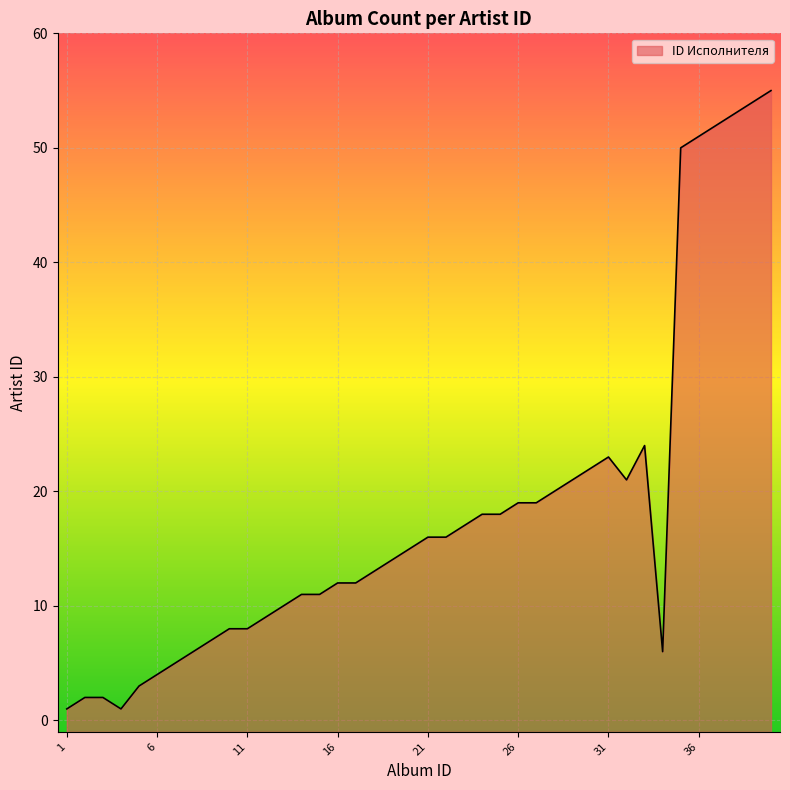

List the labels in order of value, largest first.

40, 39, 38, 37, 36, 35, 33, 31, 30, 29, 32, 28, 26, 27, 24, 25, 23, 21, 22, 20, 19, 18, 16, 17, 14, 15, 13, 12, 10, 11, 9, 8, 34, 7, 6, 5, 2, 3, 1, 4